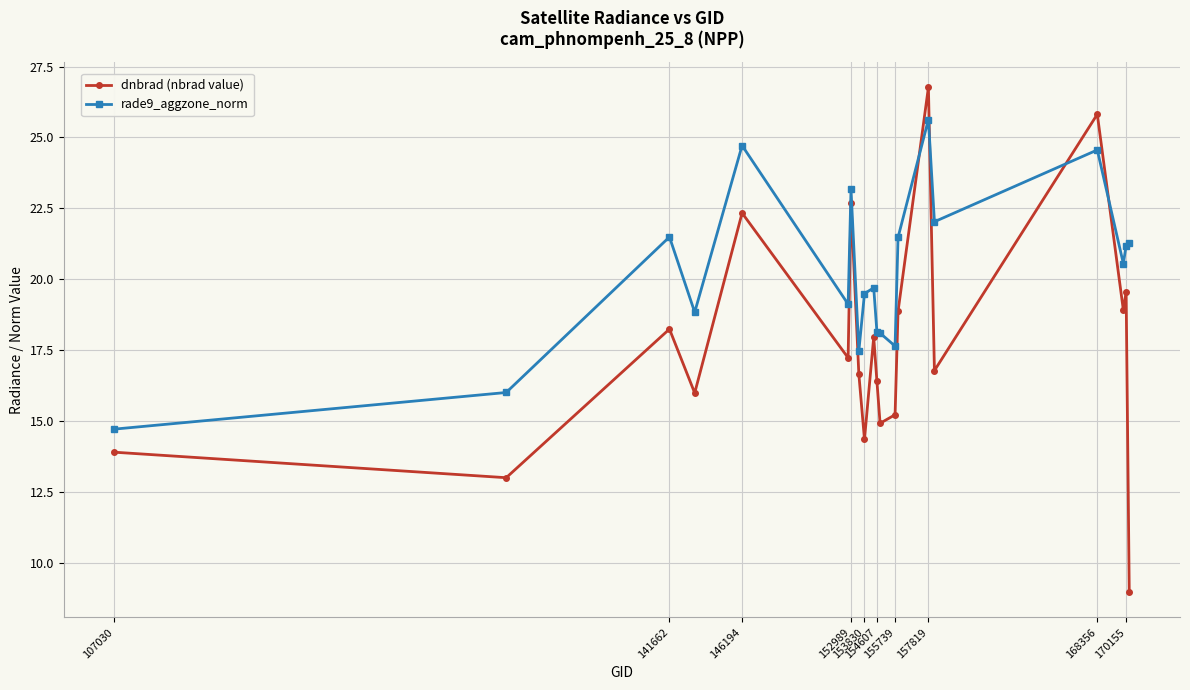

At how many categories does at least one series exceed 25?

2